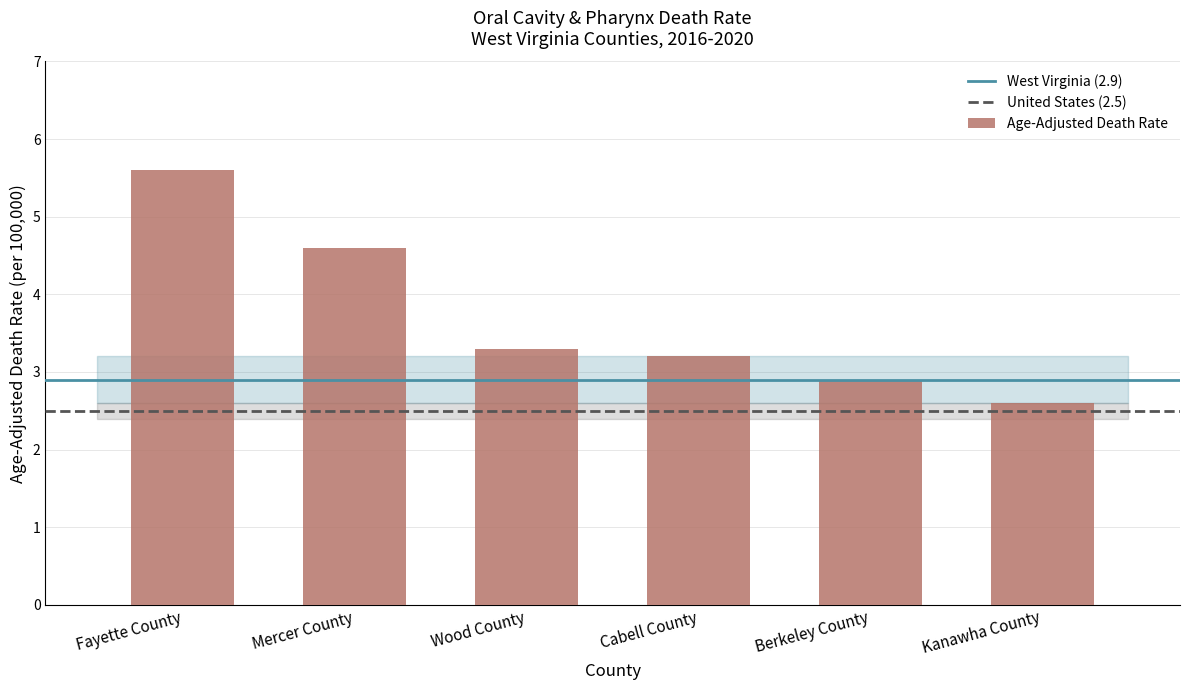

Count the values in the range 2 to 4.

4